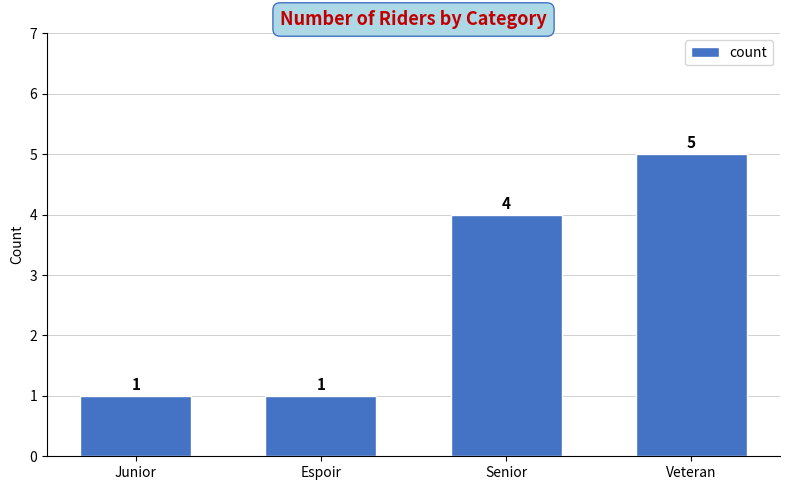

Reading left to right, extract all data points from this chart.

Junior=1	Espoir=1	Senior=4	Veteran=5